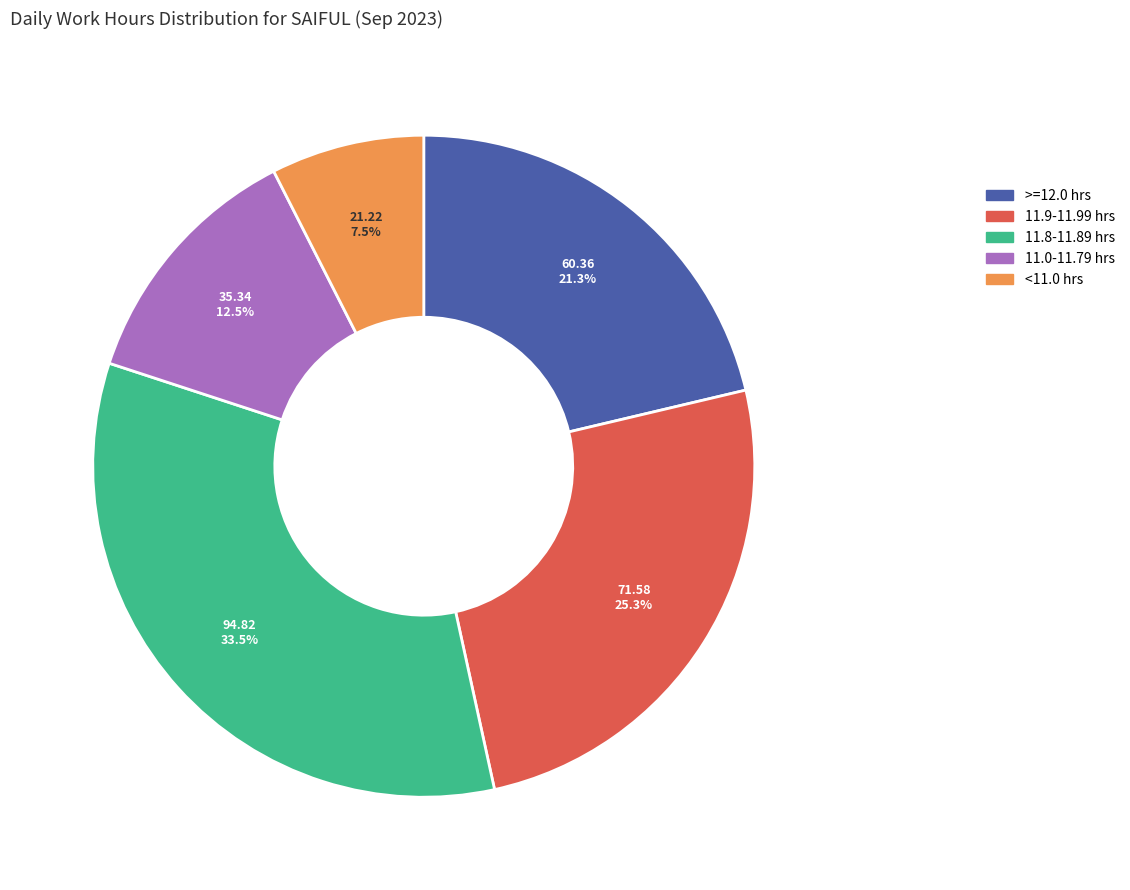

Does any single category account for the majority?

No